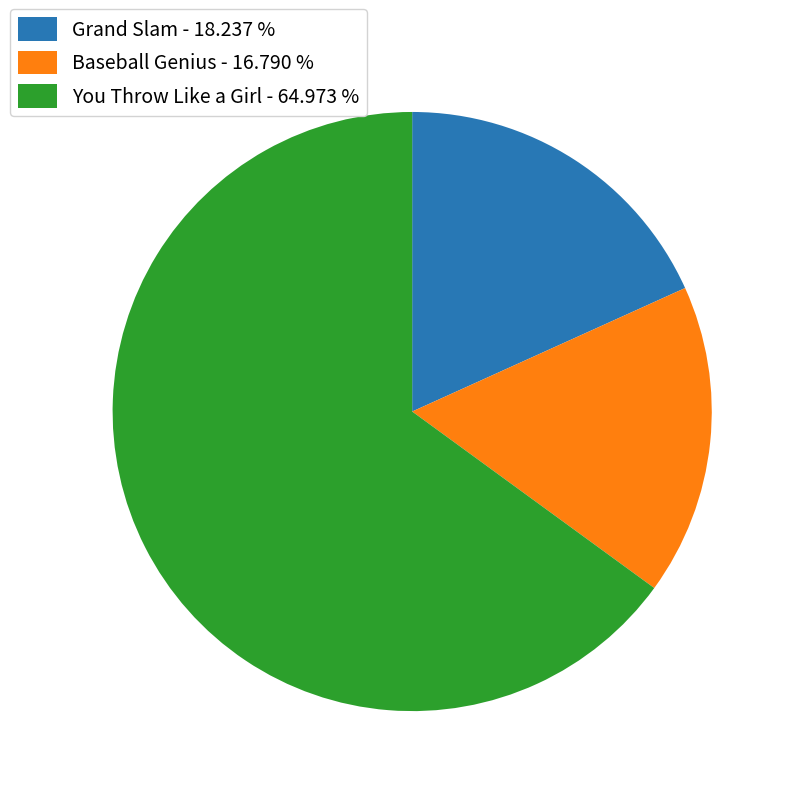

Count the number of slices in the pie.

3